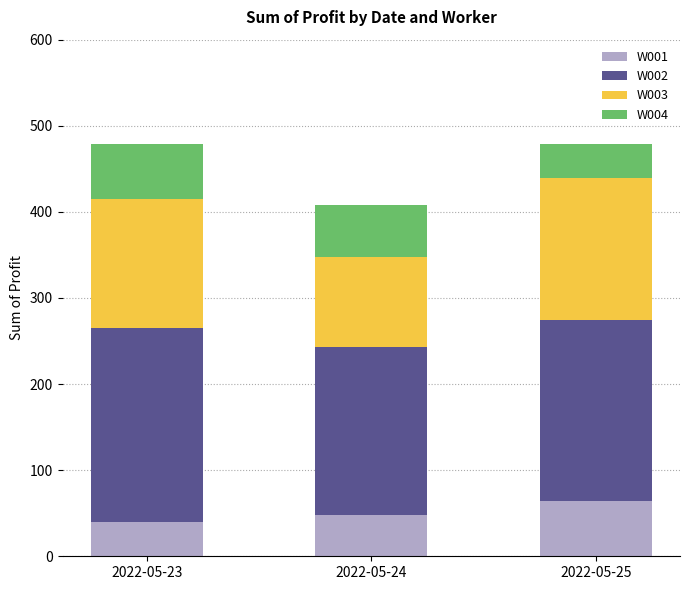

How many categories are shown in the chart?

3